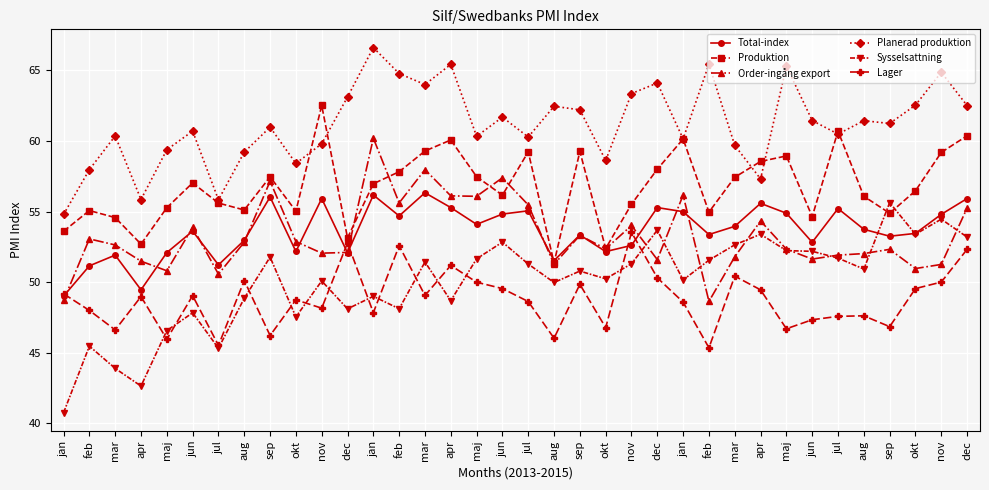

Count the number of categories in the chart.

36